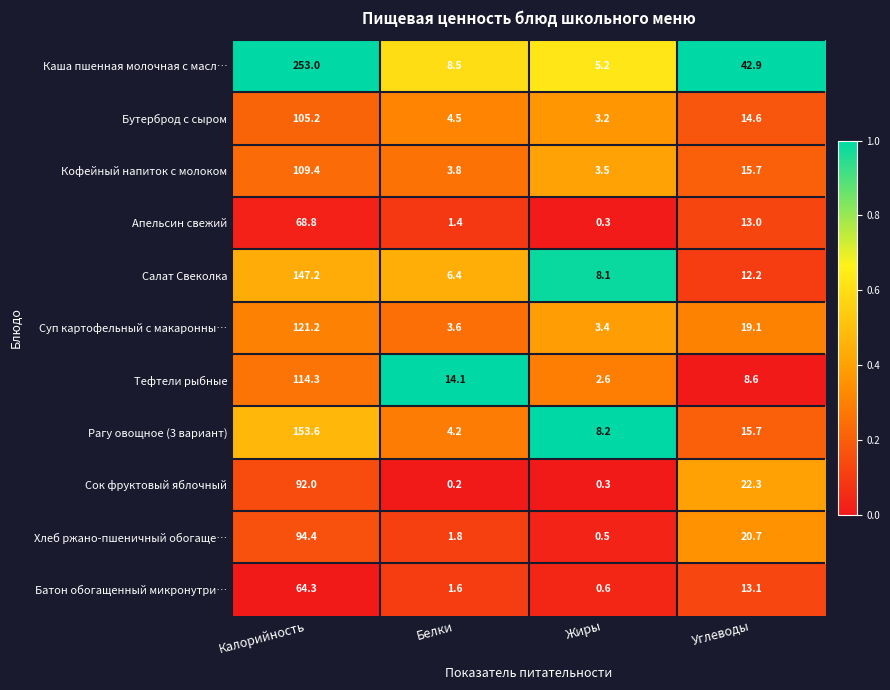

Which series has the largest total across all categories?

Каша пшенная молочная с масл…